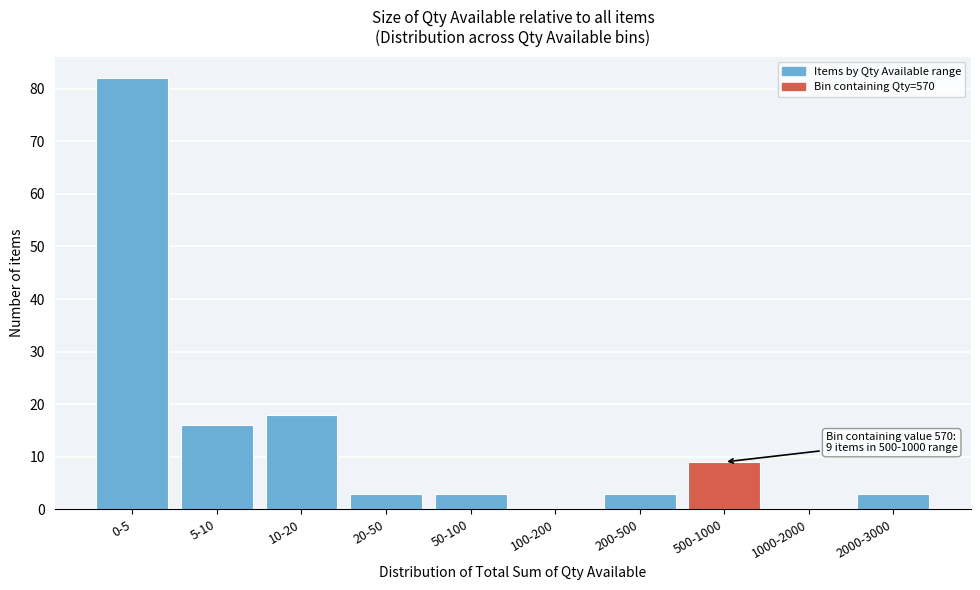

Reading left to right, extract all data points from this chart.

0-5=82	5-10=16	10-20=18	20-50=3	50-100=3	100-200=0	200-500=3	500-1000=9	1000-2000=0	2000-3000=3